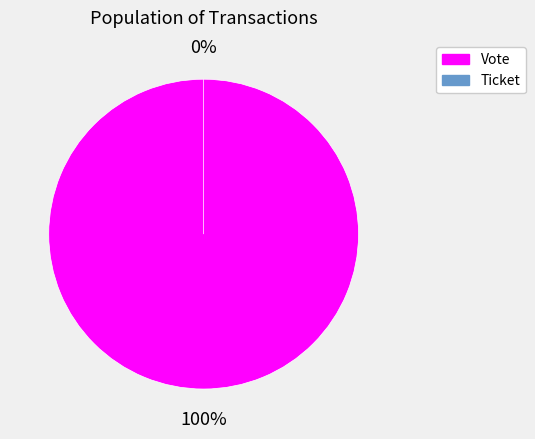

To the nearest percent, what is the average slice percentage?

50%